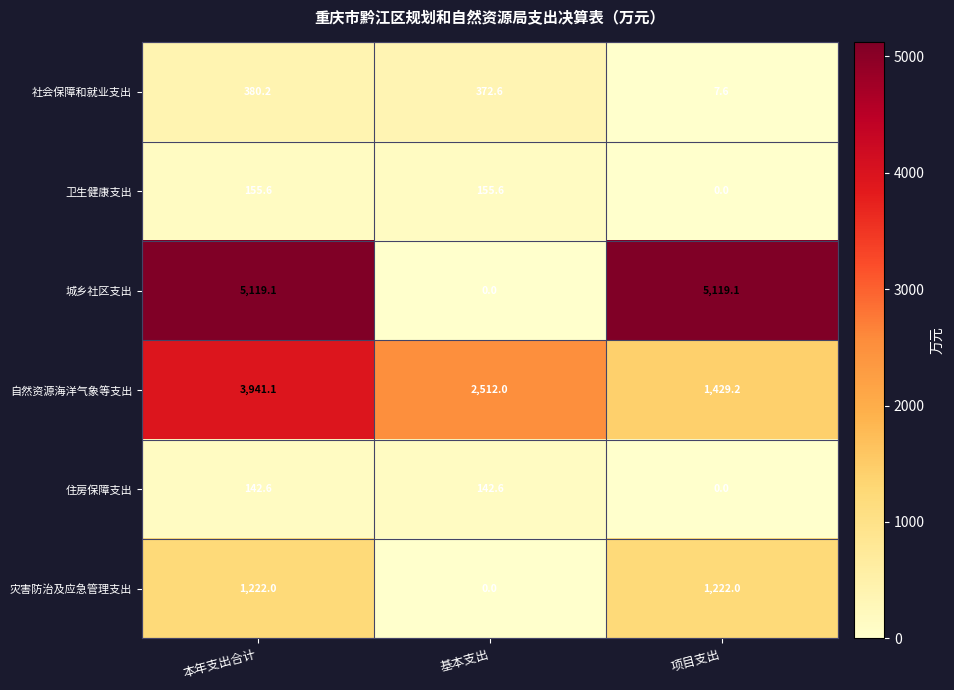

What value does the 城乡社区支出 series have at 本年支出合计?

5119.1